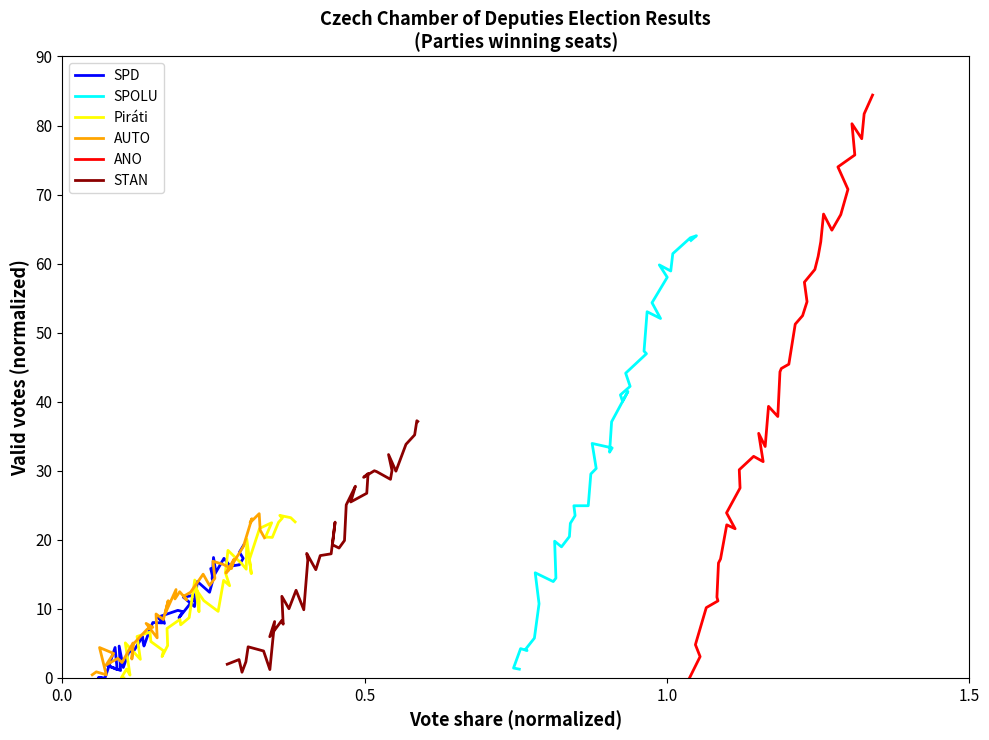

Reading left to right, what are all the values shown in this chart?

SPD: 0.0	0.0	0.0	4.4	1.2	1.8	1.1	4.6	1.5	4.1	3.6	6.0	5.1	4.6	6.8	8.0	8.0	8.8	7.9	8.8	8.8	9.8	9.6	8.7	12.1	11.7	10.3	14.0	12.4	14.3	15.8	15.4	17.4	14.4	17.3	16.2	16.4	17.3	18.2	19.3
SPOLU: 1.3	1.4	4.2	4.0	4.2	5.8	10.7	15.2	13.9	14.5	19.8	19.0	20.5	22.4	23.5	24.9	24.9	29.5	30.3	34.0	33.3	32.7	37.1	41.5	40.1	41.0	42.2	44.1	47.0	47.3	53.0	52.1	54.3	58.0	59.8	58.9	61.4	63.7	64.0	63.4
Piráti: 0.0	0.0	1.3	0.4	5.1	2.7	6.0	6.6	5.3	3.9	3.1	4.7	7.2	8.5	7.7	8.7	14.2	11.2	9.6	12.9	11.2	9.6	14.1	13.3	15.2	18.5	16.5	15.7	20.1	15.1	17.2	21.7	22.5	20.4	20.3	22.5	23.1	23.5	23.2	22.6
AUTO: 0.4	0.9	0.4	4.4	3.5	1.9	2.8	2.2	5.0	2.7	4.9	7.1	7.3	7.9	5.8	9.3	8.5	11.2	9.3	12.8	11.4	12.5	11.3	11.8	12.4	15.0	13.4	14.4	16.9	16.5	15.8	17.2	15.2	15.6	19.0	23.1	22.5	23.8	21.4	20.3
ANO: 0.0	3.1	4.8	5.4	10.2	11.2	11.7	16.6	17.2	22.2	21.6	23.9	27.5	30.1	32.1	31.3	35.4	33.5	39.3	37.9	44.3	44.8	45.4	51.2	52.5	54.5	57.3	59.2	61.0	63.2	67.2	64.8	67.1	70.8	74.0	75.7	80.3	78.1	81.7	84.4
STAN: 2.0	2.7	0.8	2.3	4.5	3.9	1.2	8.2	6.0	8.3	7.8	11.8	10.0	12.7	9.9	17.0	18.0	15.7	17.7	18.0	22.6	19.3	18.8	19.9	25.1	27.8	25.5	26.7	29.6	29.1	30.0	29.9	28.8	30.0	32.3	29.9	33.8	35.2	37.2	37.1